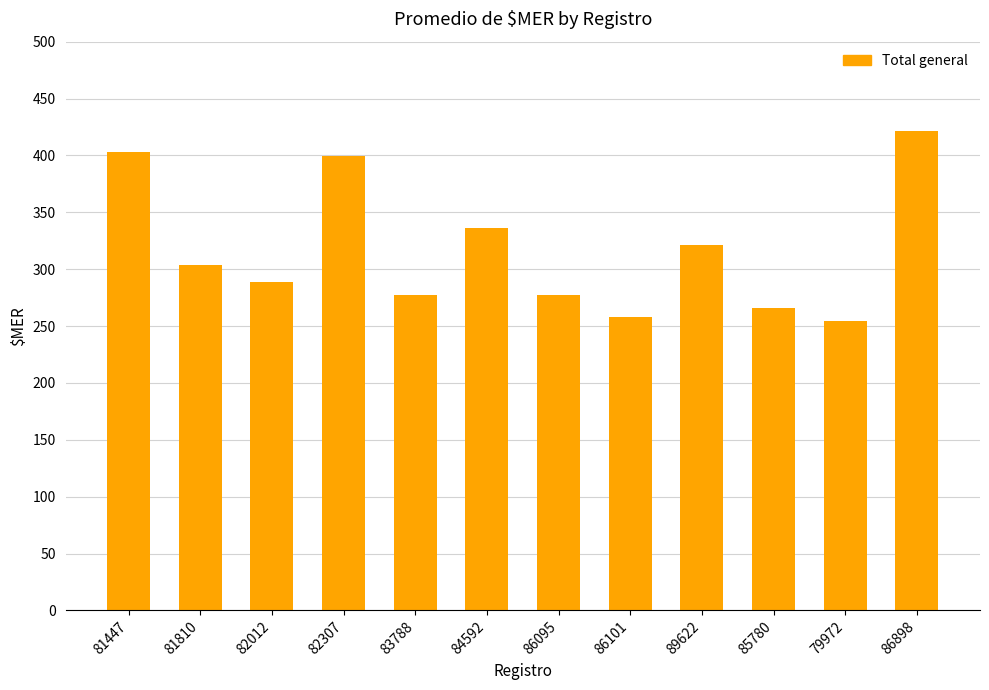

At which label is the value closest to 337?

84592